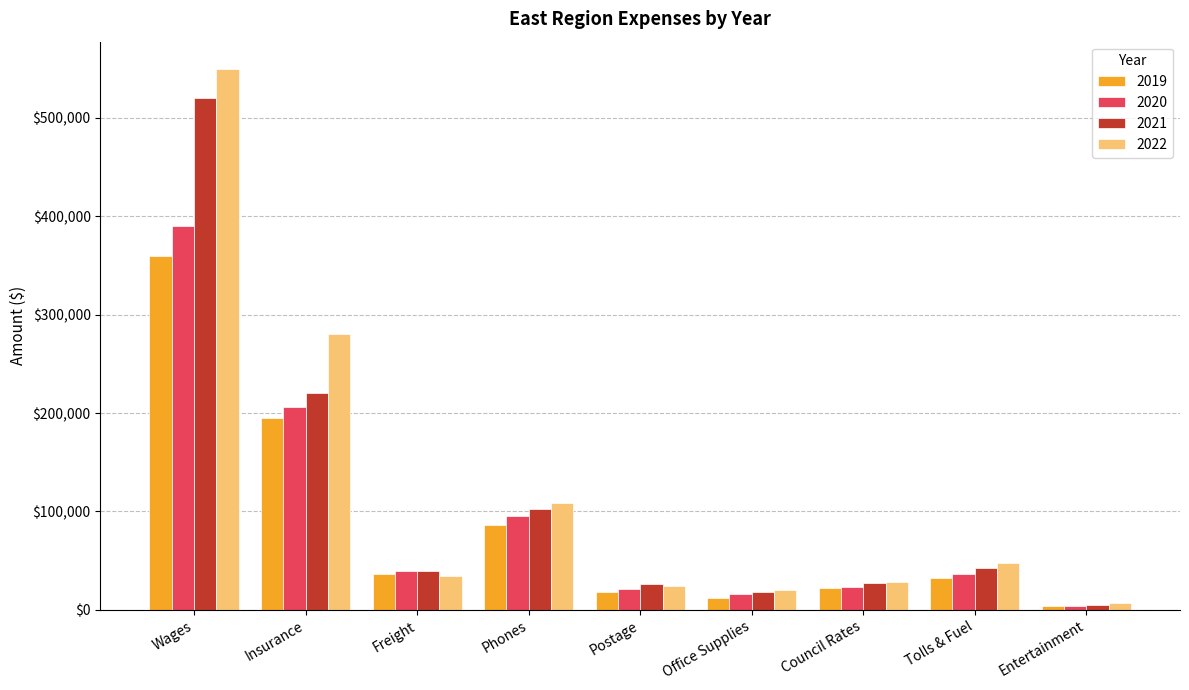

Are the bars grouped side by side (vs. stacked)?

Yes